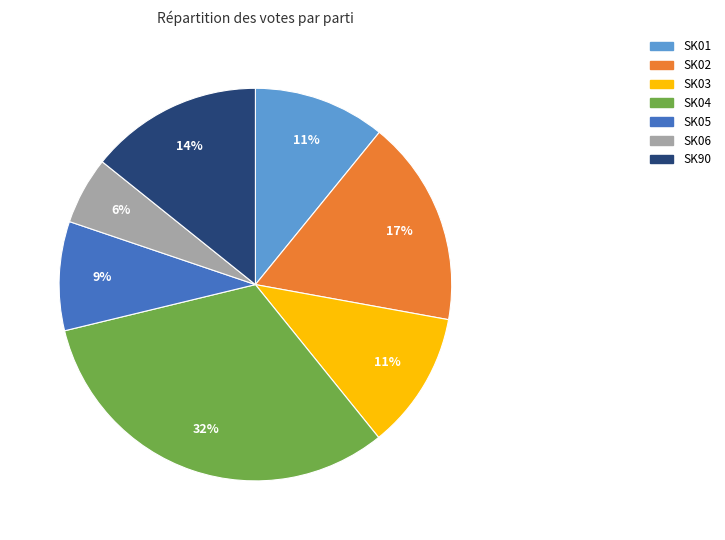

Is there any slice that represents more than half of the pie?

No